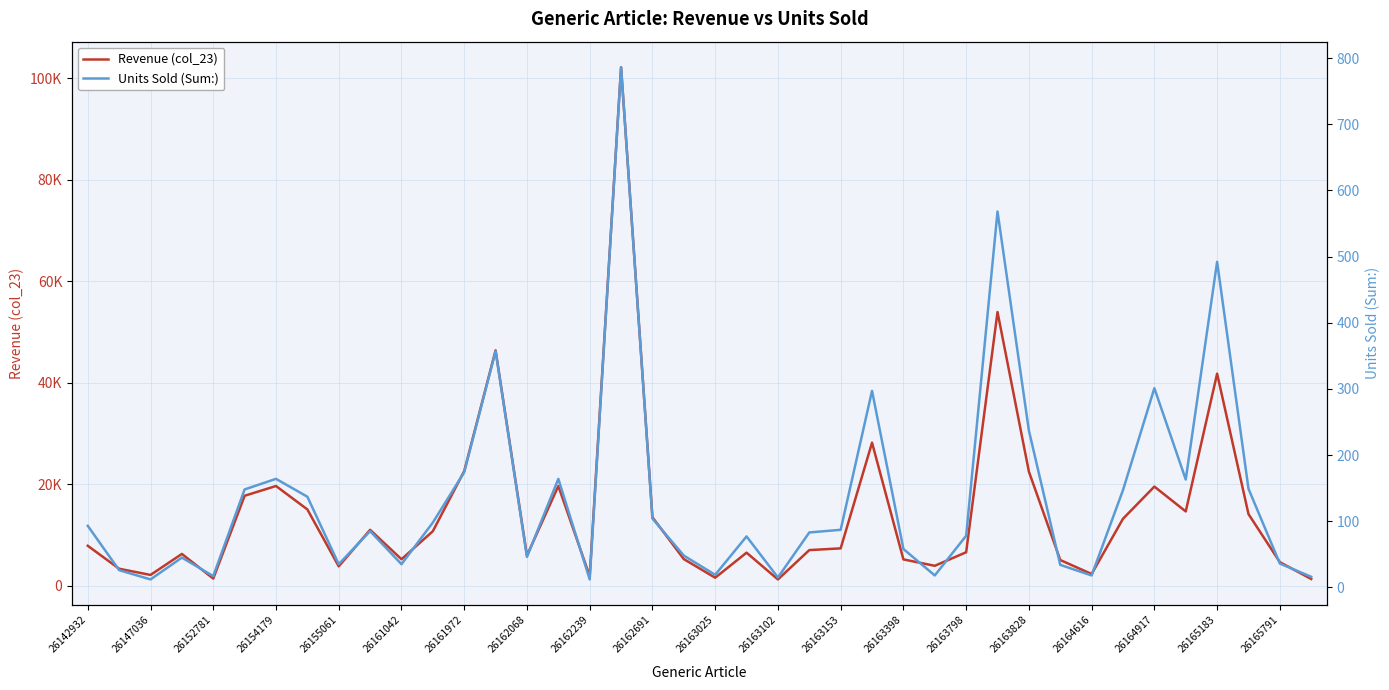

Which series has the widest spread of values?

Revenue (col_23)